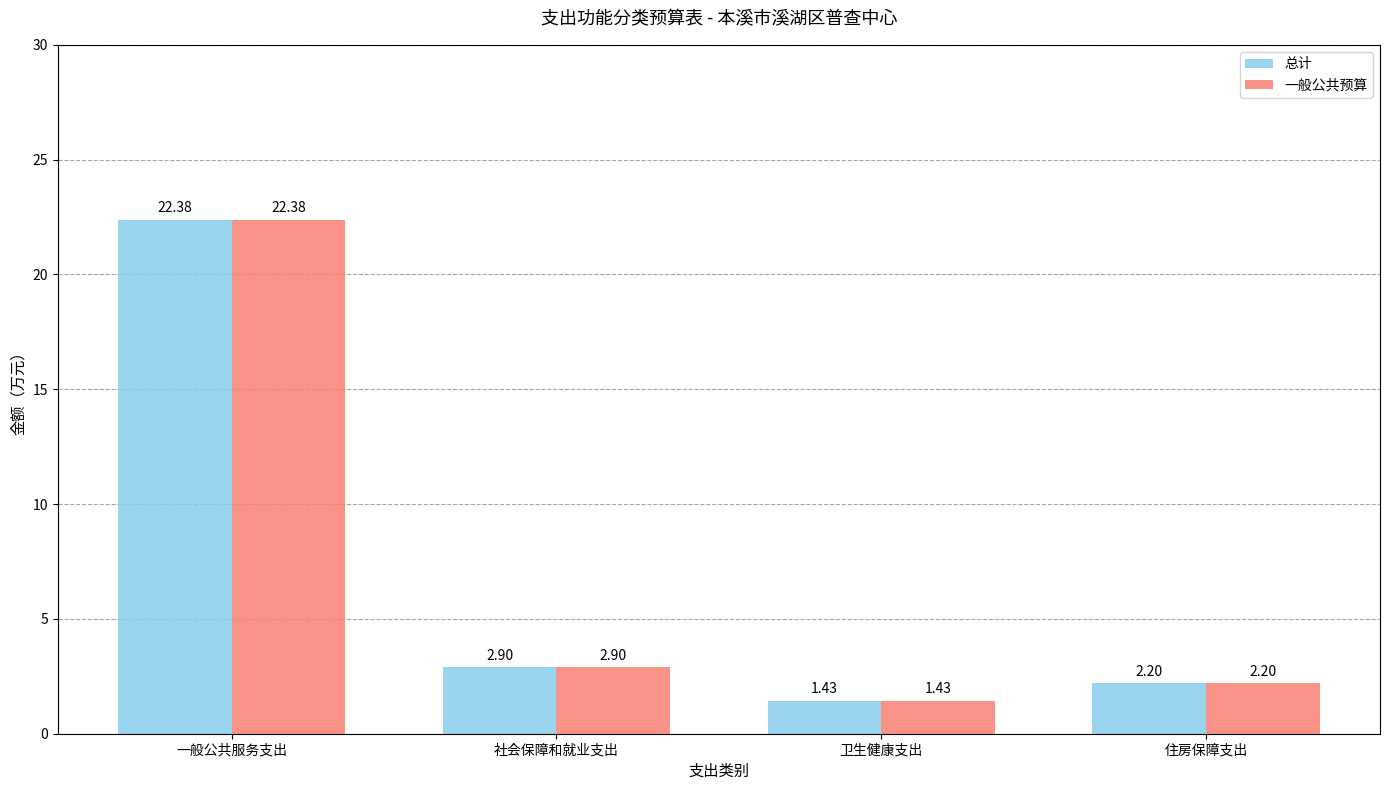

Which category has the lowest value across all series?

卫生健康支出